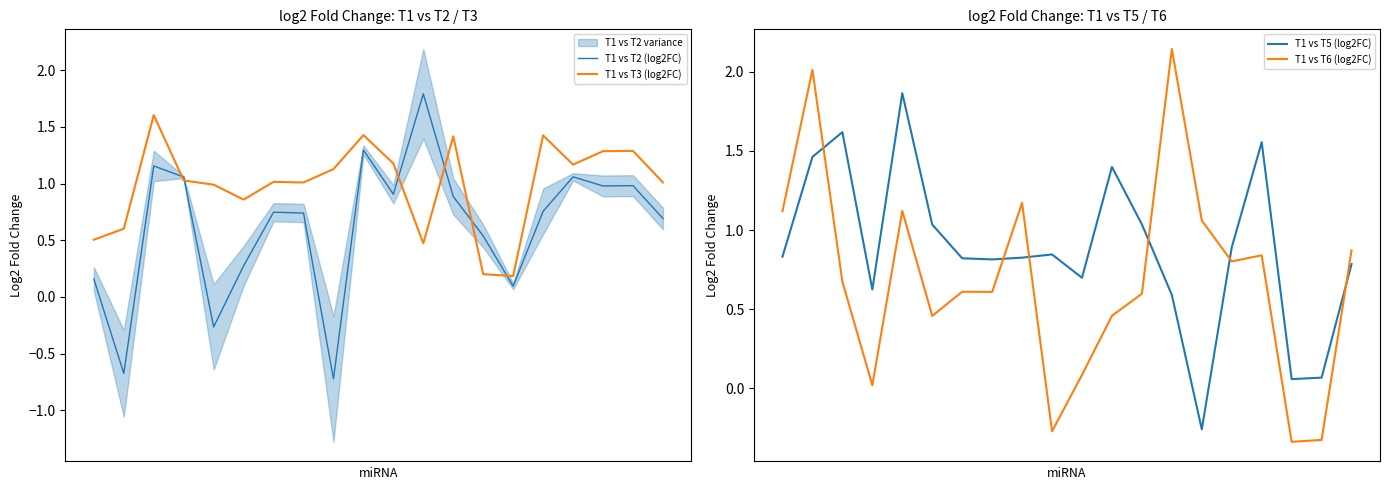

What is the maximum value for T1 vs T2 (log2FC)?

1.8